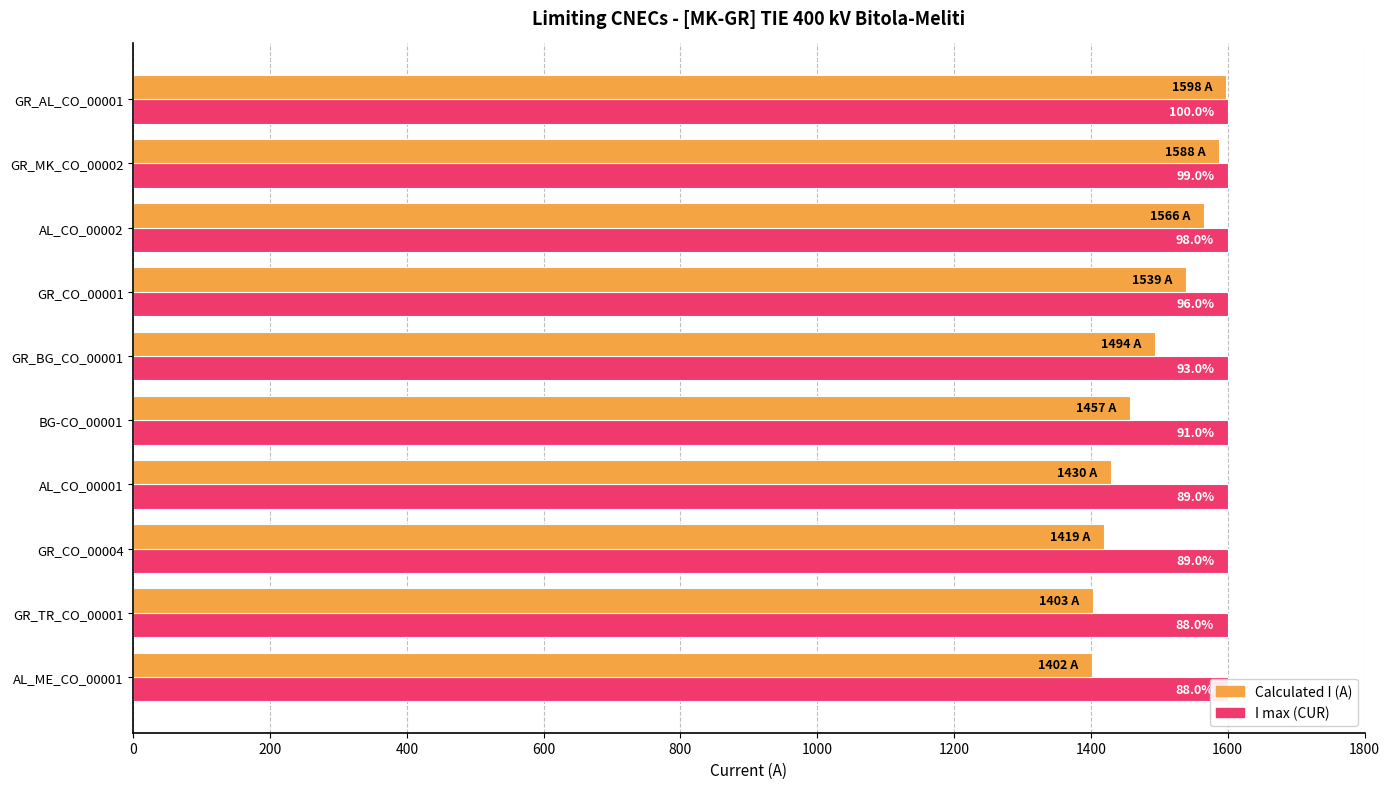

What is the difference between the highest and lowest values at 600?

1538.6